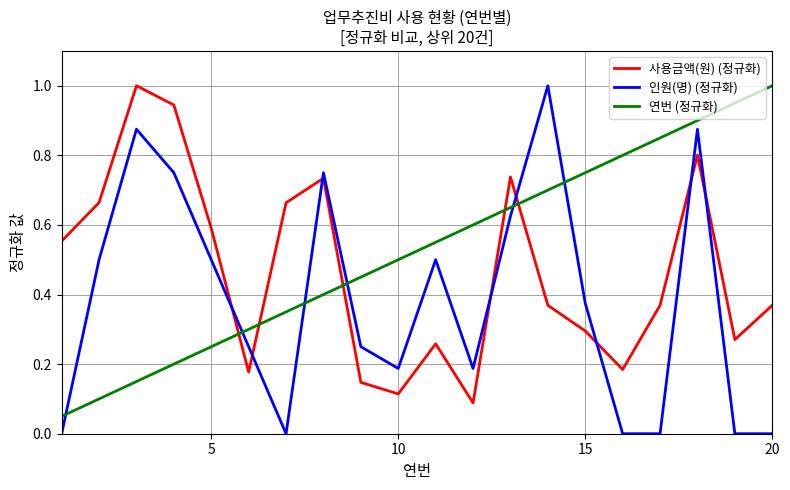

Which series has the largest range (max minus min)?

인원(명) (정규화)